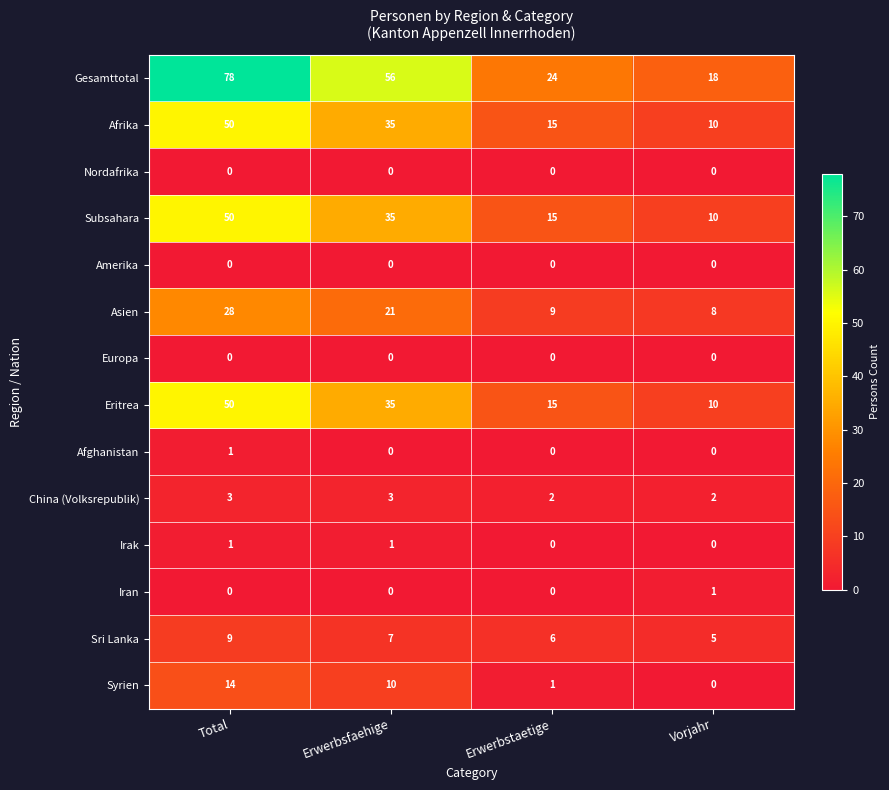

Which series changed the most between Total and Vorjahr?

Gesamttotal